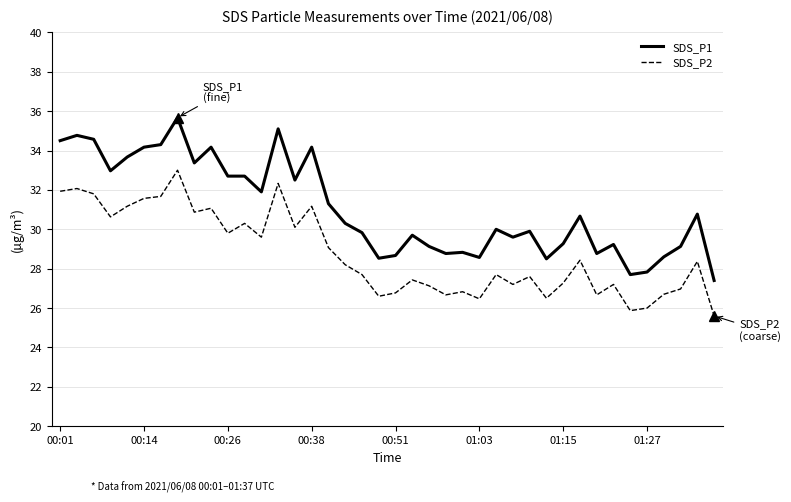

What is the difference between the maximum and minimum values in the SDS_P1 series?

8.3